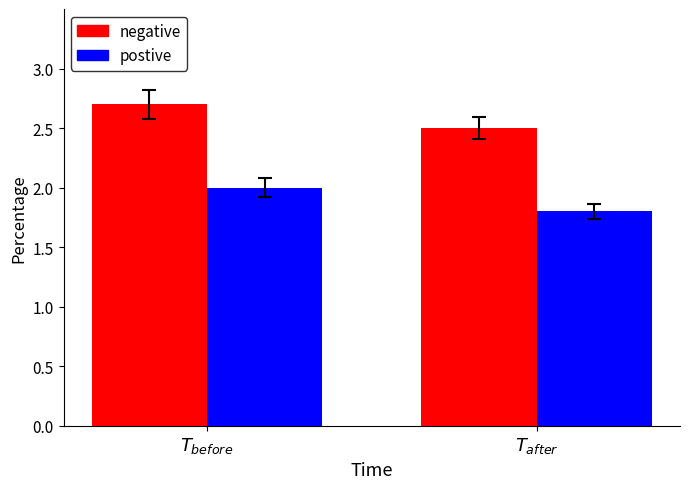

What is the total value across all series at $T_{after}$?

4300